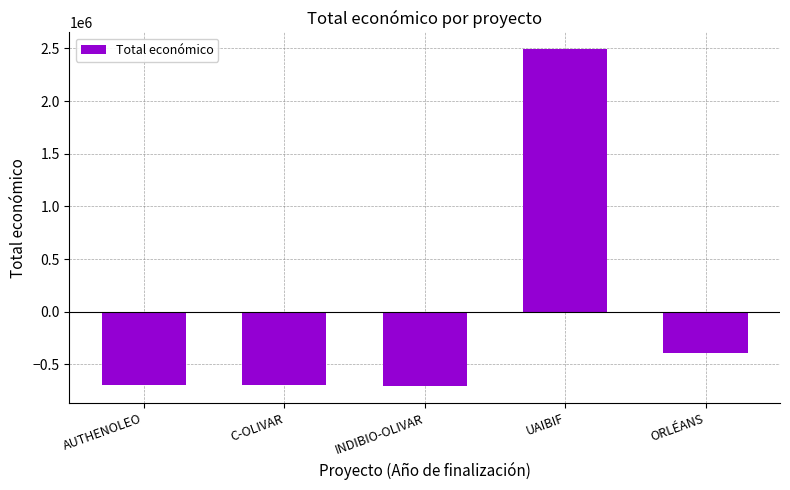

The value at AUTHENOLEO is -695186.6. True or false?

True